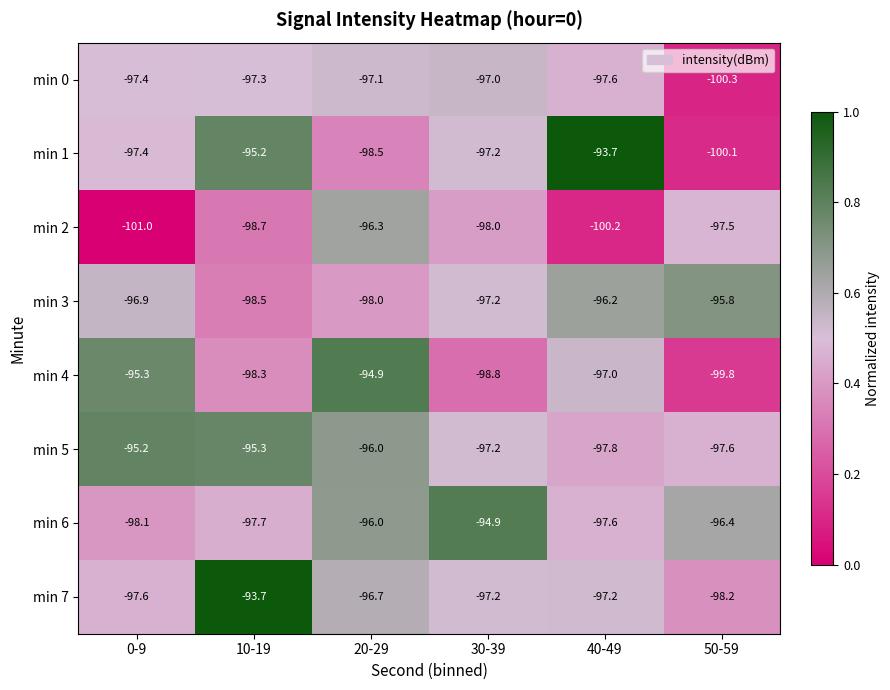

Rank the series at 50-59 from lowest to highest value.

min 0, min 1, min 4, min 7, min 5, min 2, min 6, min 3